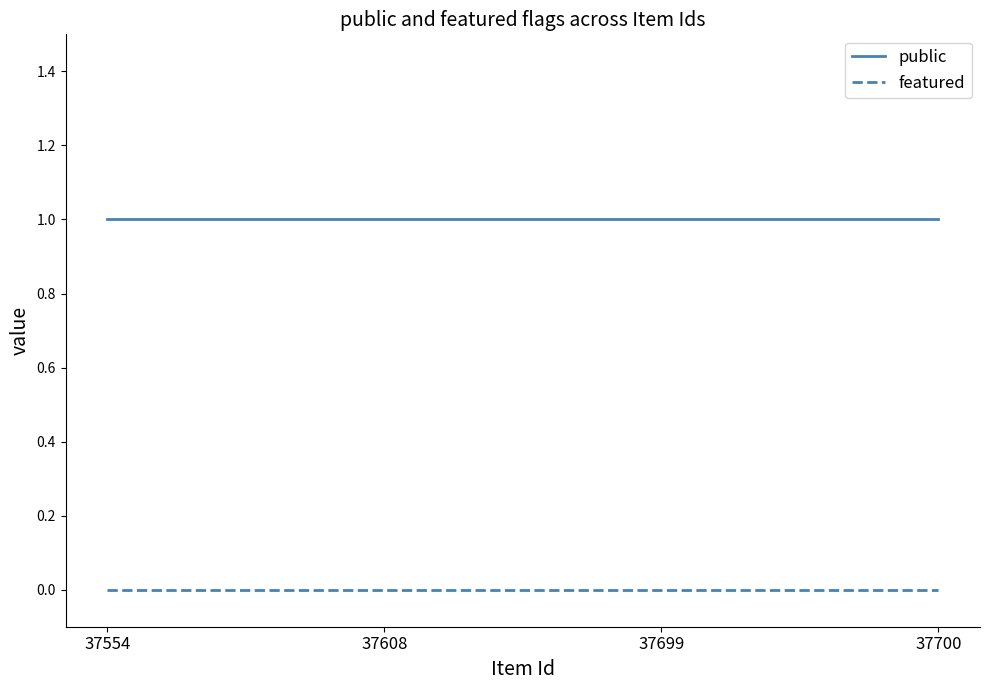

Reading left to right, list all the values displayed in this chart.

public: 1	1	1	1
featured: 0	0	0	0